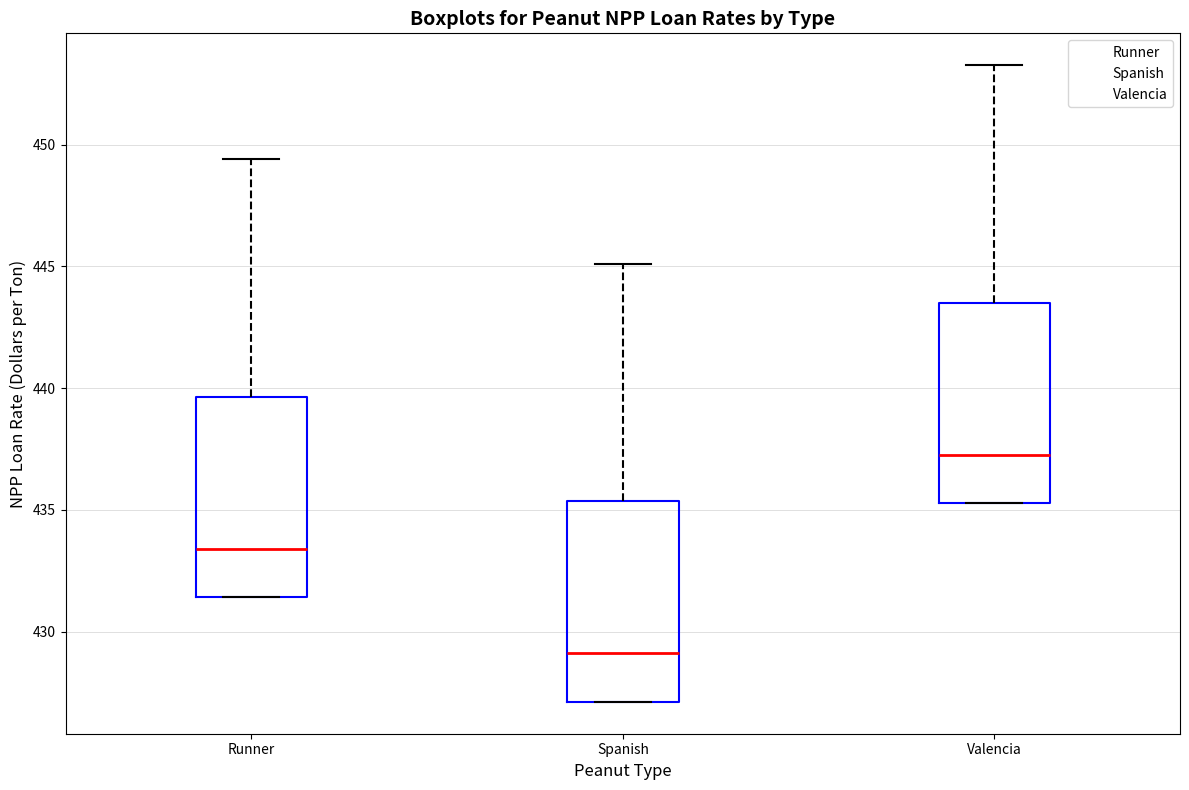

Reading left to right, read every box against the y-axis: the position of its median line, the range the box covers, and the ends of its whiskers. The values are not printed on the chart, so give them approximately, as read against the axis.

Runner: median 433.5, box 431.5 to 439.5, whiskers 431.5 to 449.5
Spanish: median 429.0, box 427.0 to 435.5, whiskers 427.0 to 445.0
Valencia: median 437.5, box 435.5 to 443.5, whiskers 435.5 to 453.5